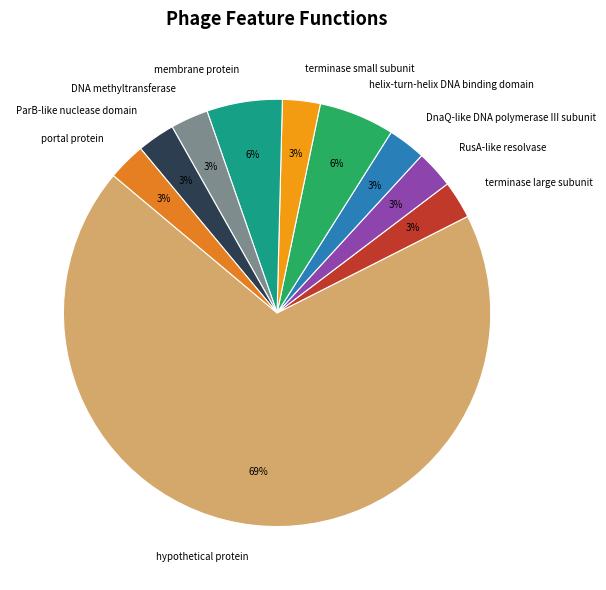

Approximately how many times larger is the value at terminase small subunit compared to DNA methyltransferase?

1.0